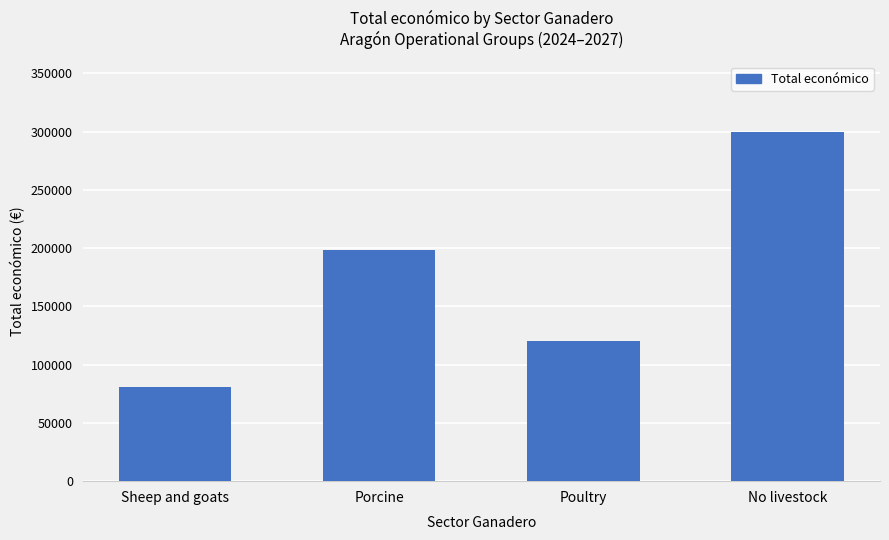

The chart shows a value of 80498 at Sheep and goats. True or false?

True